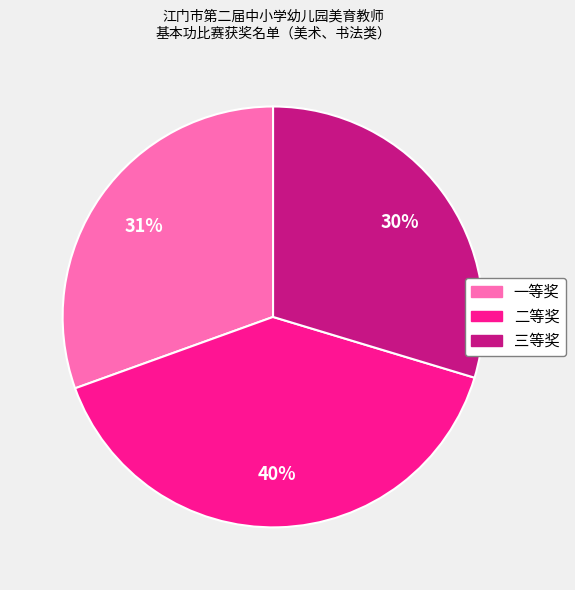

Approximately how many times larger is the value at 一等奖 compared to 三等奖?

1.0